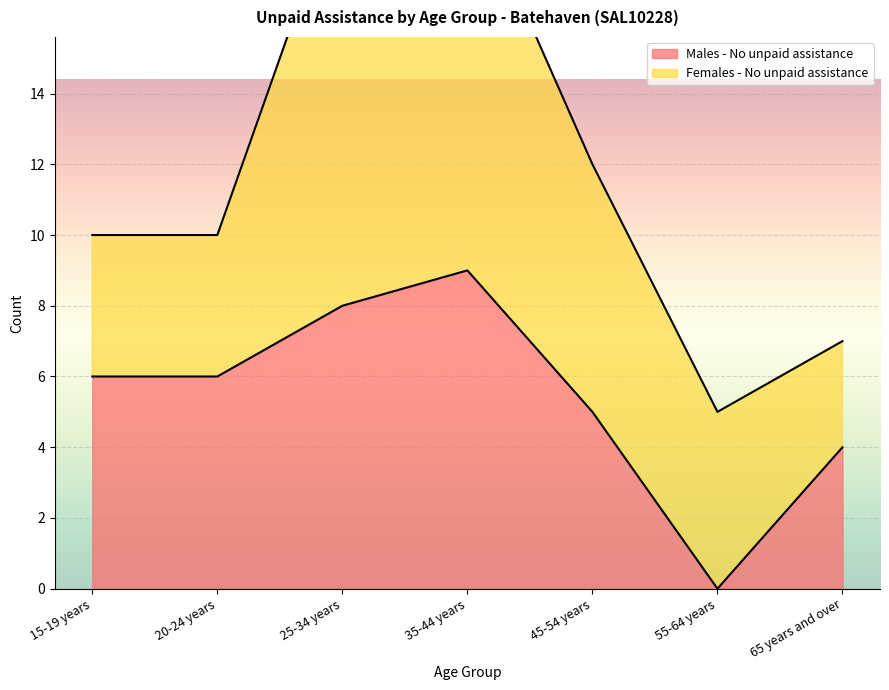

What is the maximum value for Males - No unpaid assistance?

9